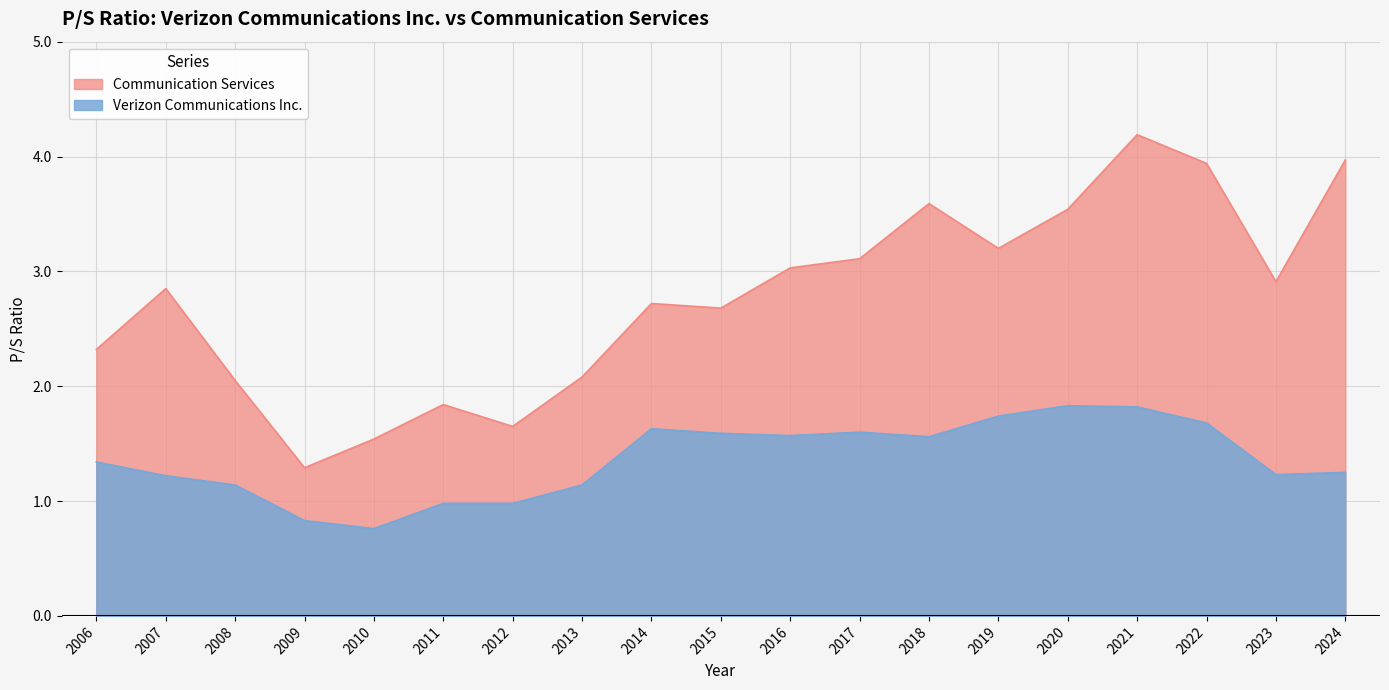

What is the highest value of the Verizon Communications Inc. series?

1.8